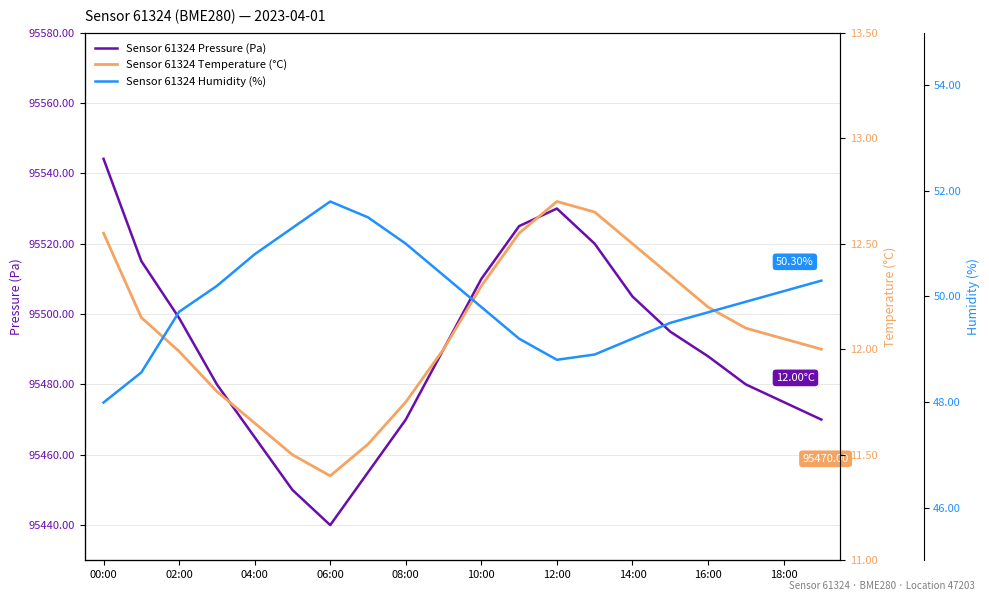

What is the difference between the highest and lowest values at 17?

95467.9